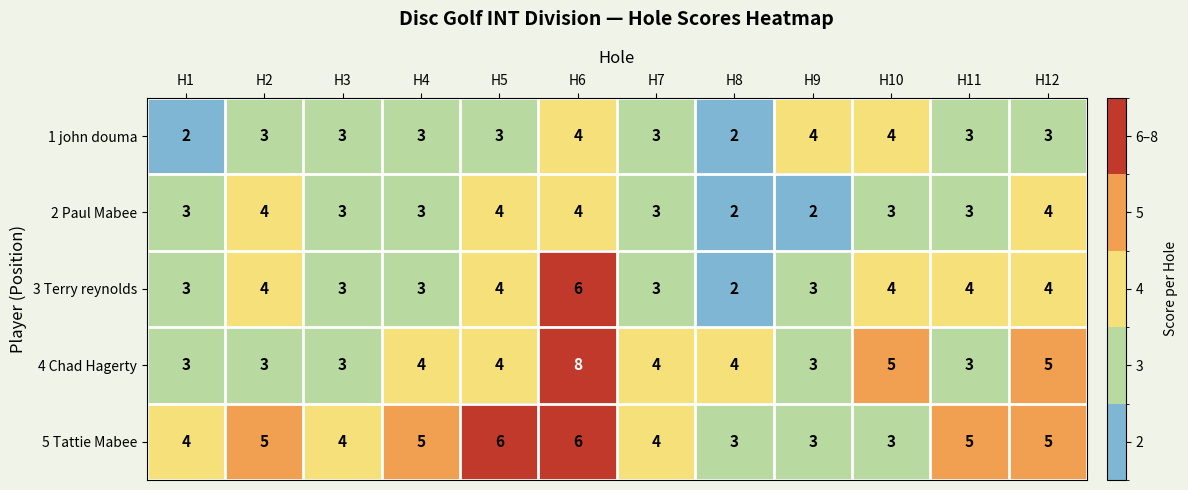

What is the minimum value for 5 Tattie Mabee?

3